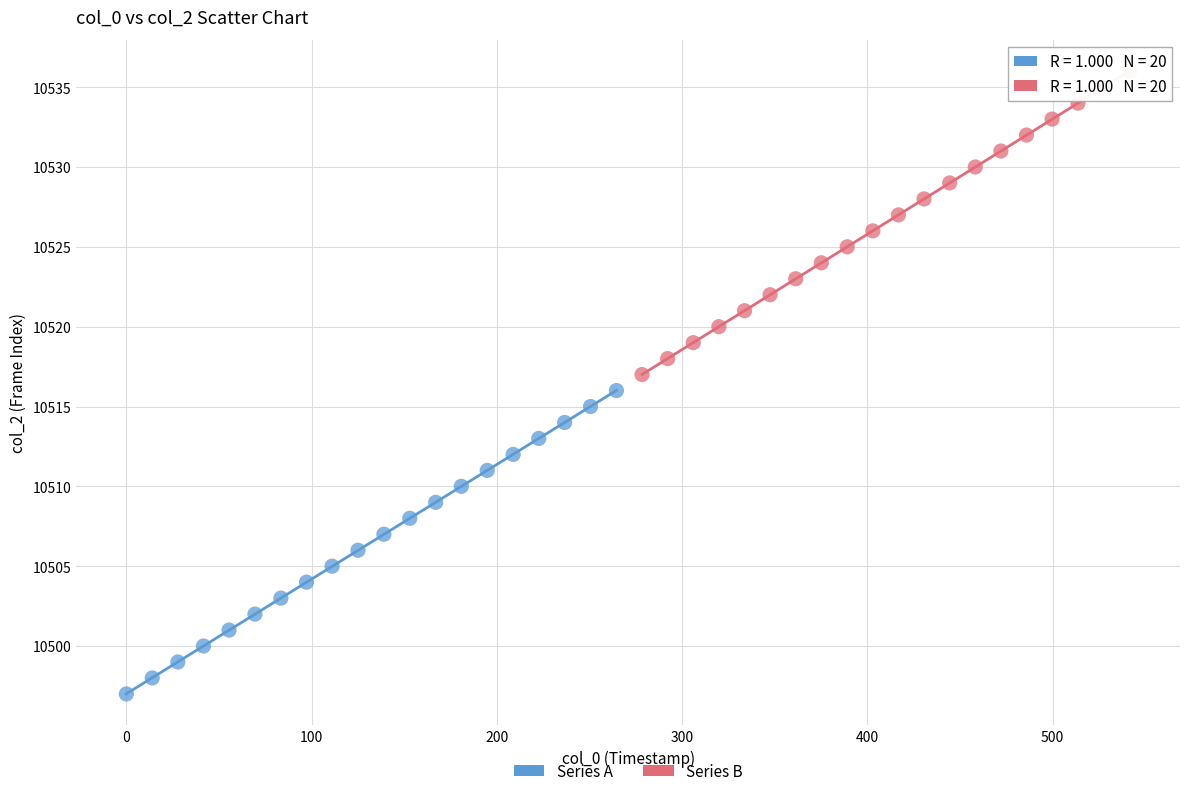

Which series reaches the maximum Y coordinate?

Series B